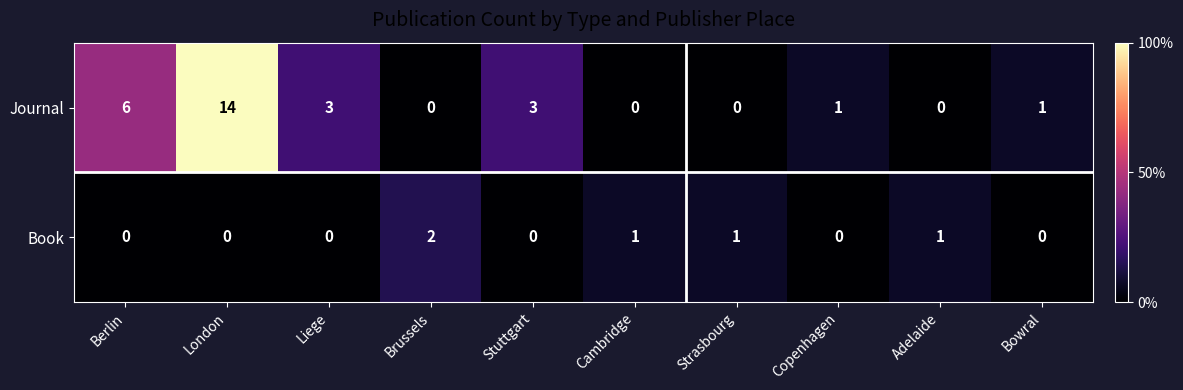

What is the difference between the highest and lowest values at Liege?

3